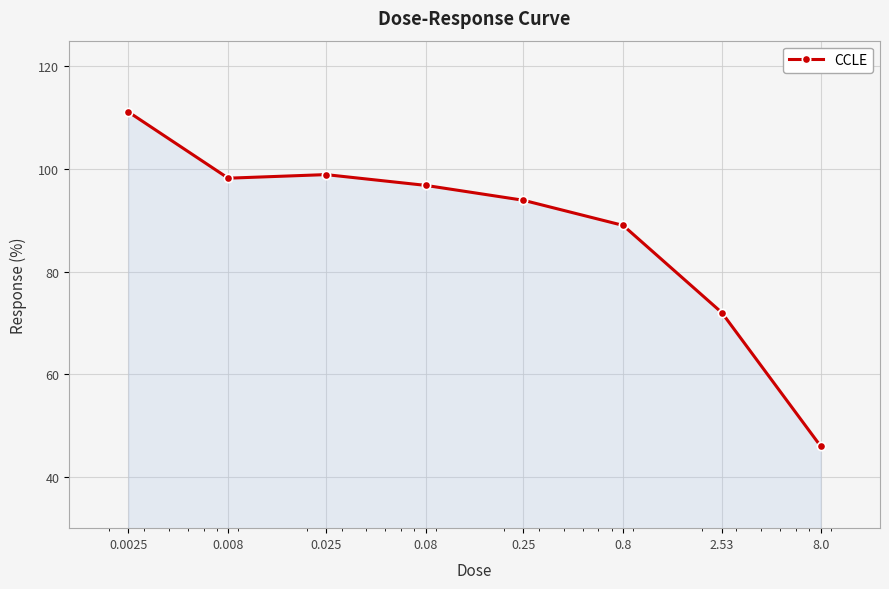

Reading right to left, transcribe all the data shown in this chart.

46.0	72.0	89.0	93.9	96.8	98.9	98.2	111.1